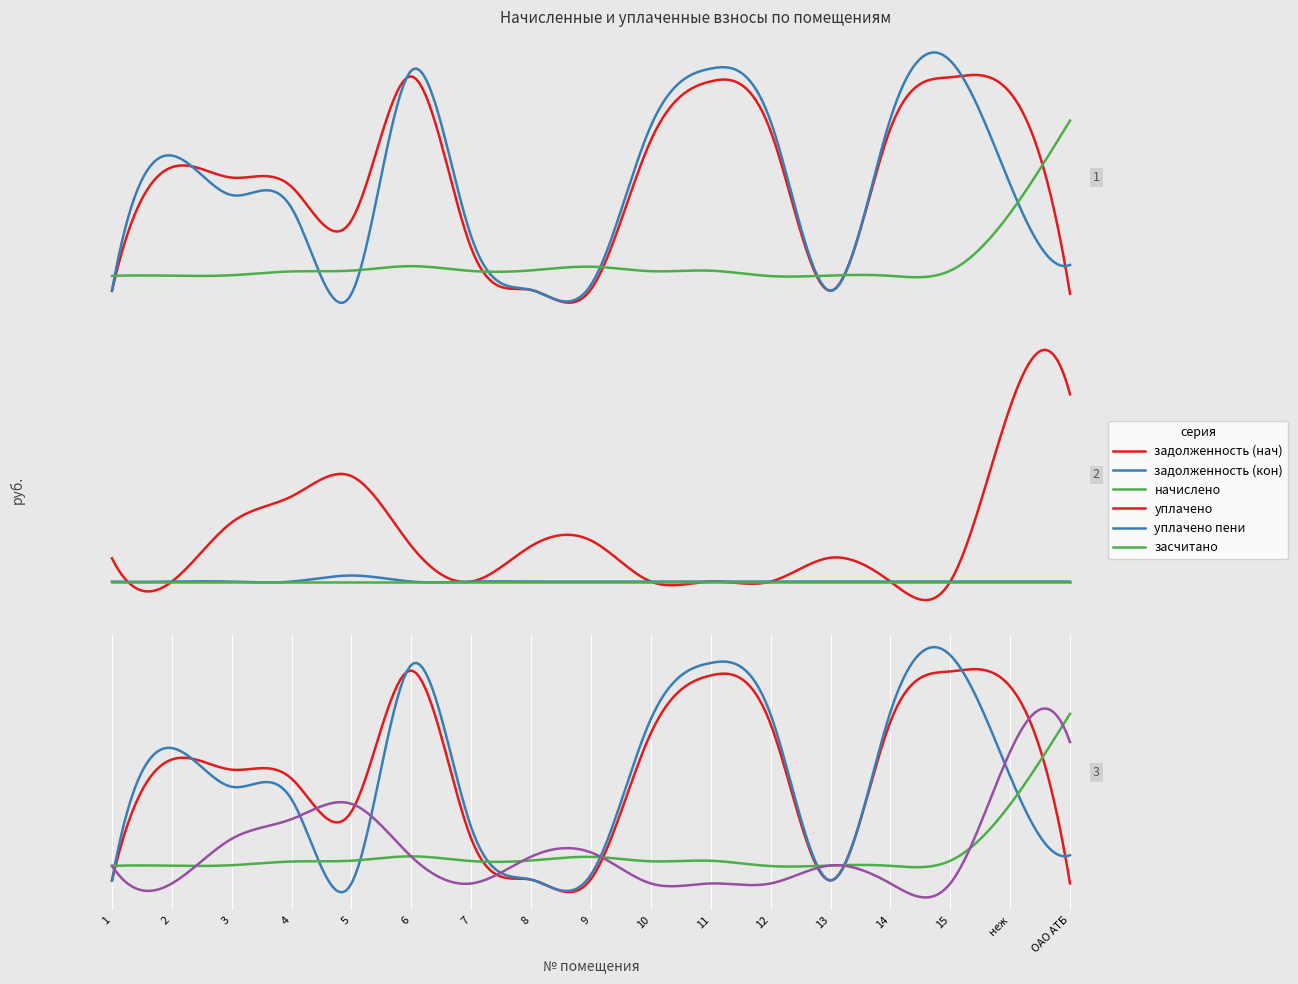

What is the sum of the задолженность (кон) values at 4 and неж?

21418.7